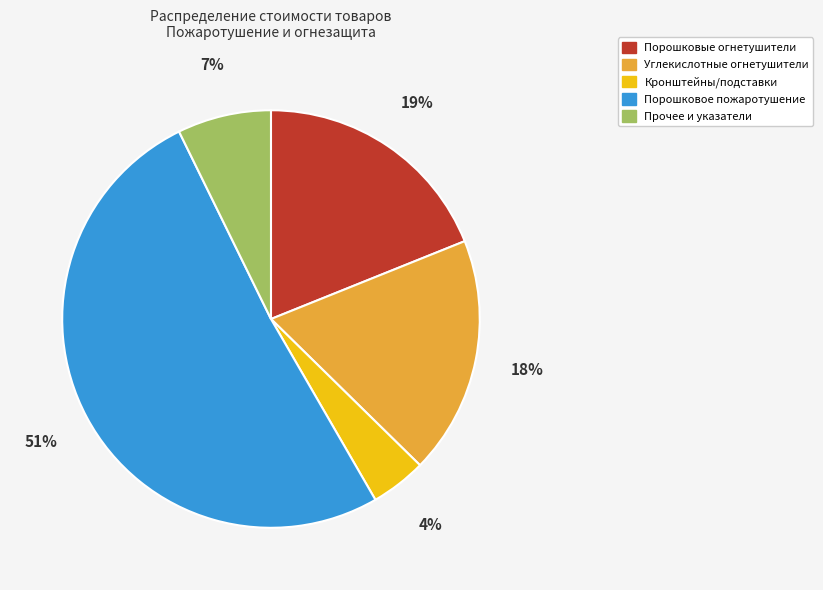

Is there any slice that represents more than half of the pie?

Yes